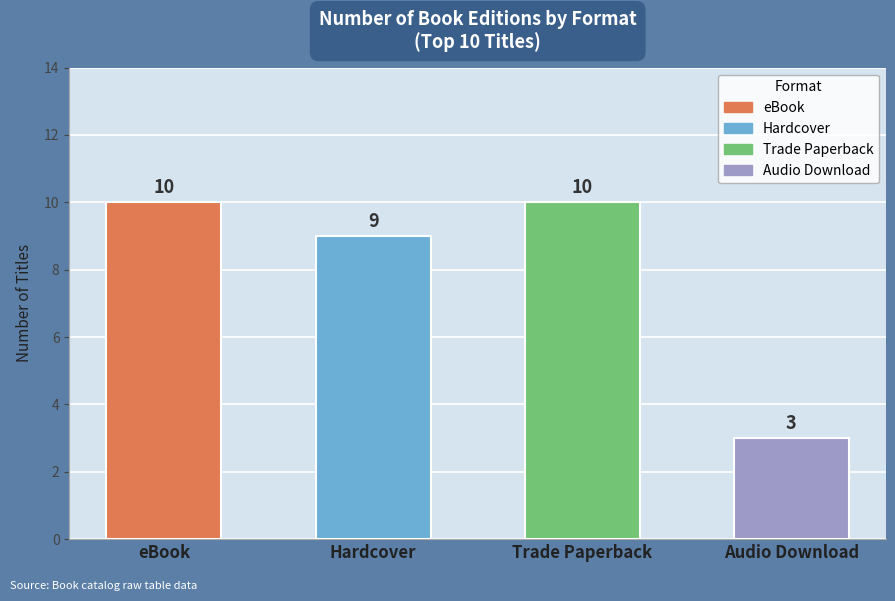

What is the label of the 3rd bar from the right?

Hardcover